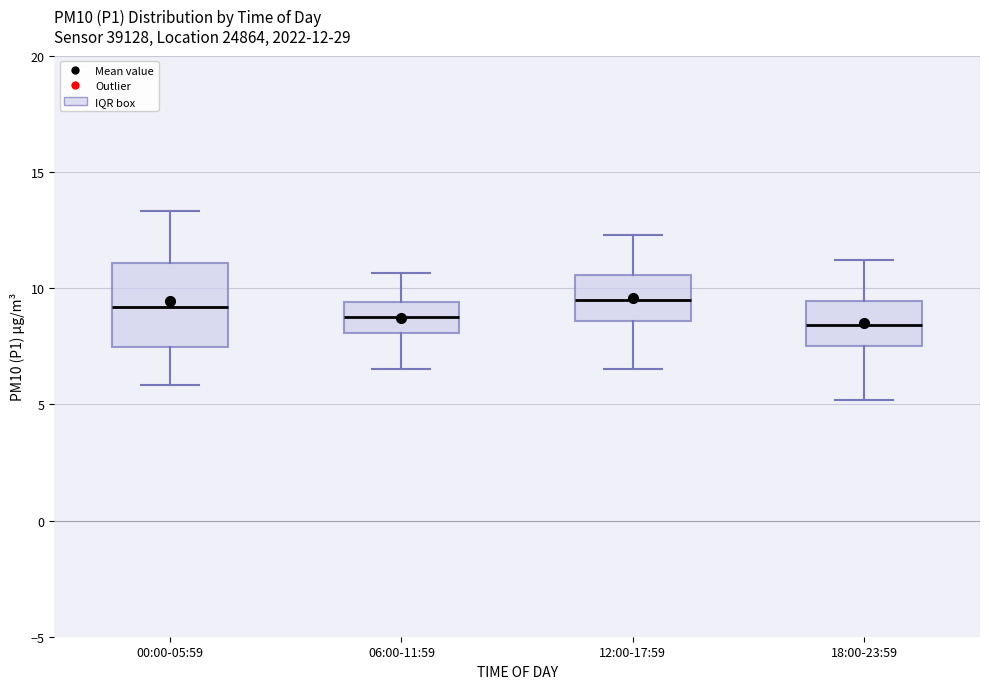

Which box is the tallest, from its lower edge to its upper edge?

00:00-05:59